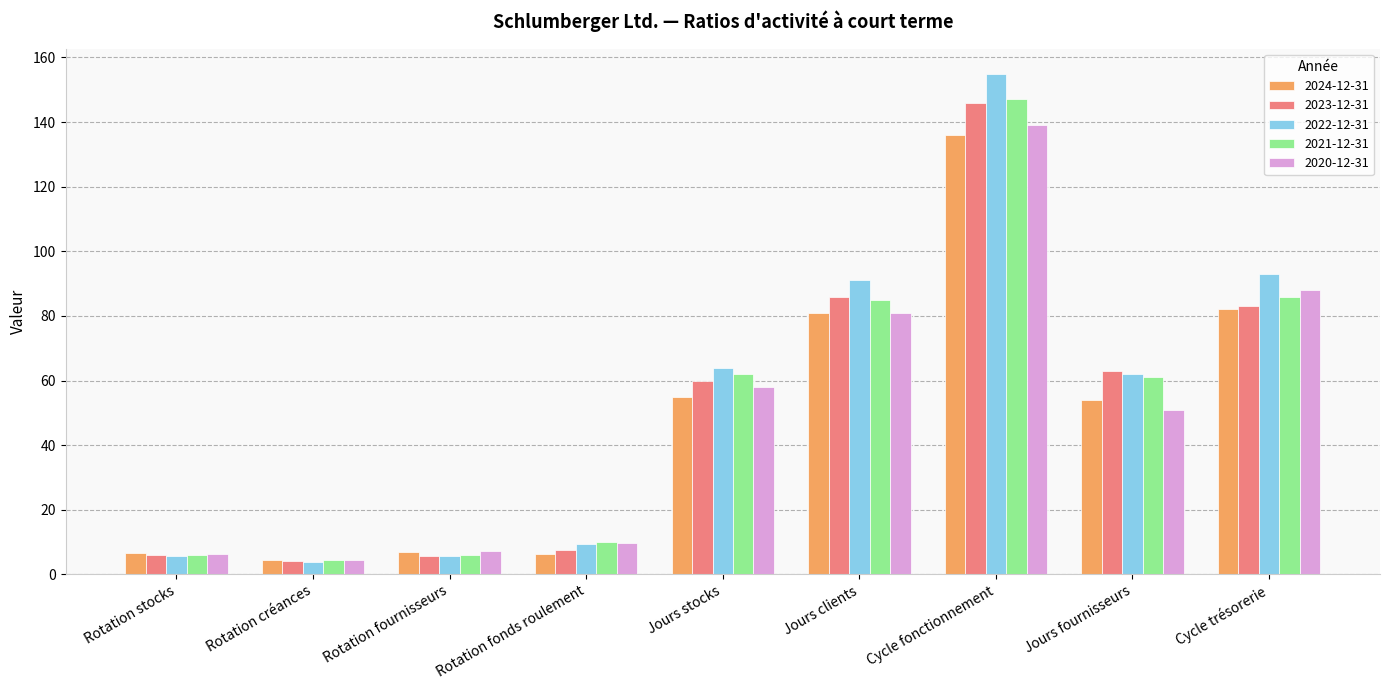

What is the greatest value displayed?

155.0